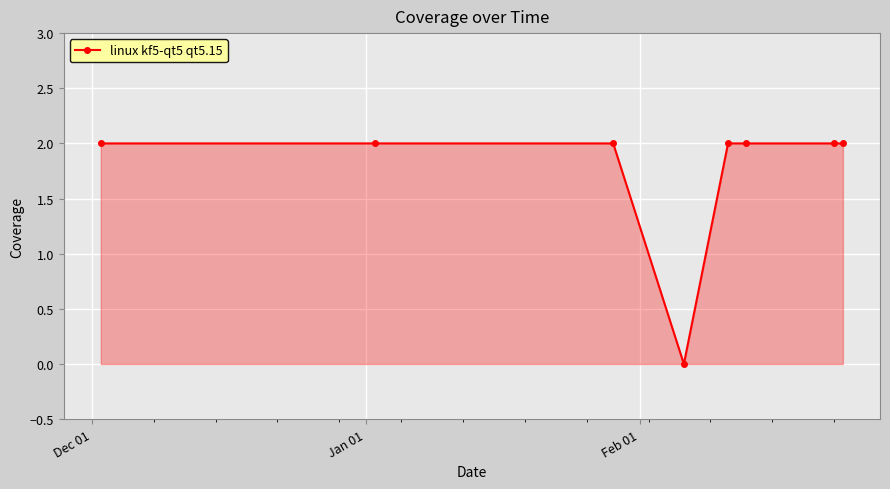

What is the value of the 7th point from the left?

2